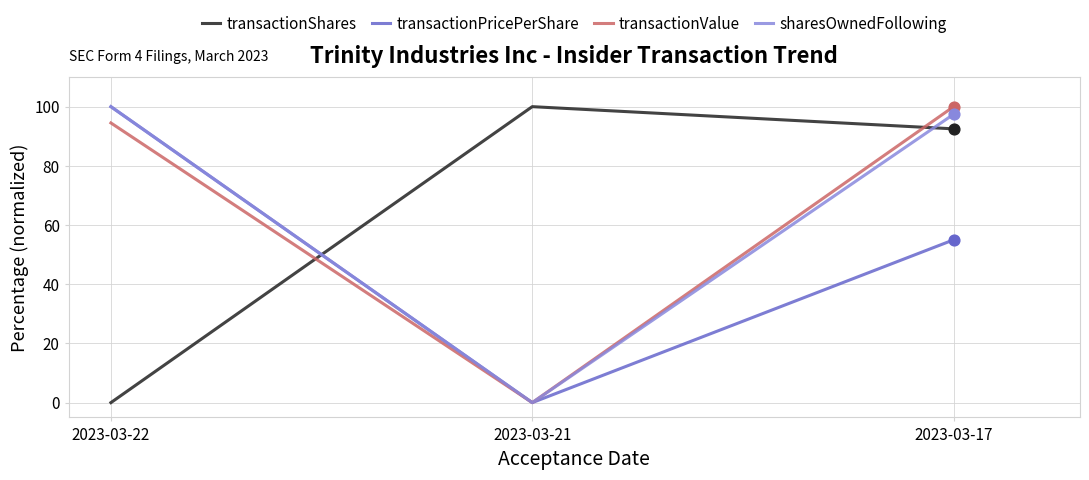

What are all the series names shown in the legend?

transactionShares, transactionPricePerShare, transactionValue, sharesOwnedFollowing